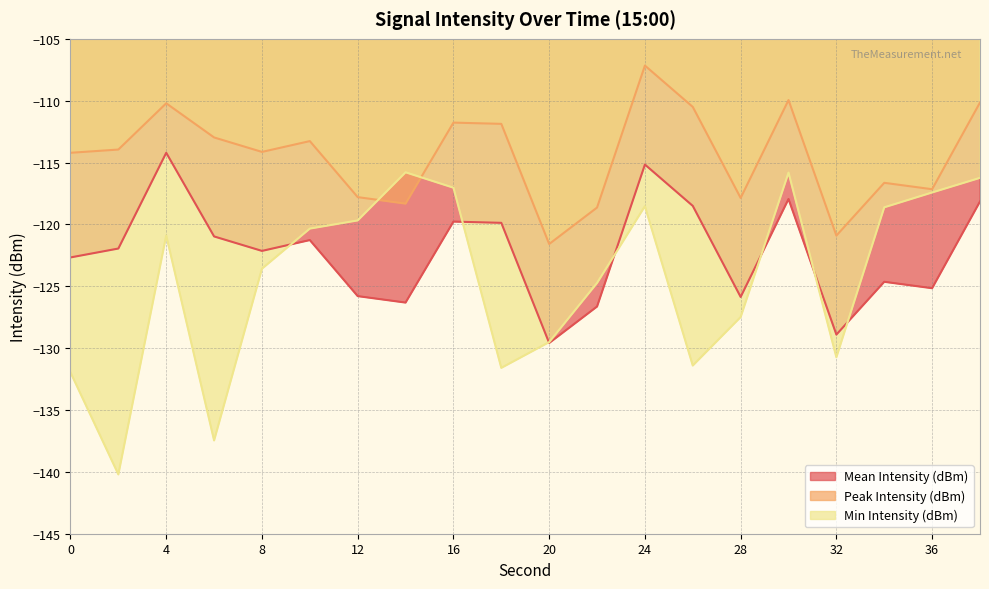

Between 22 and 4, which is larger?

4